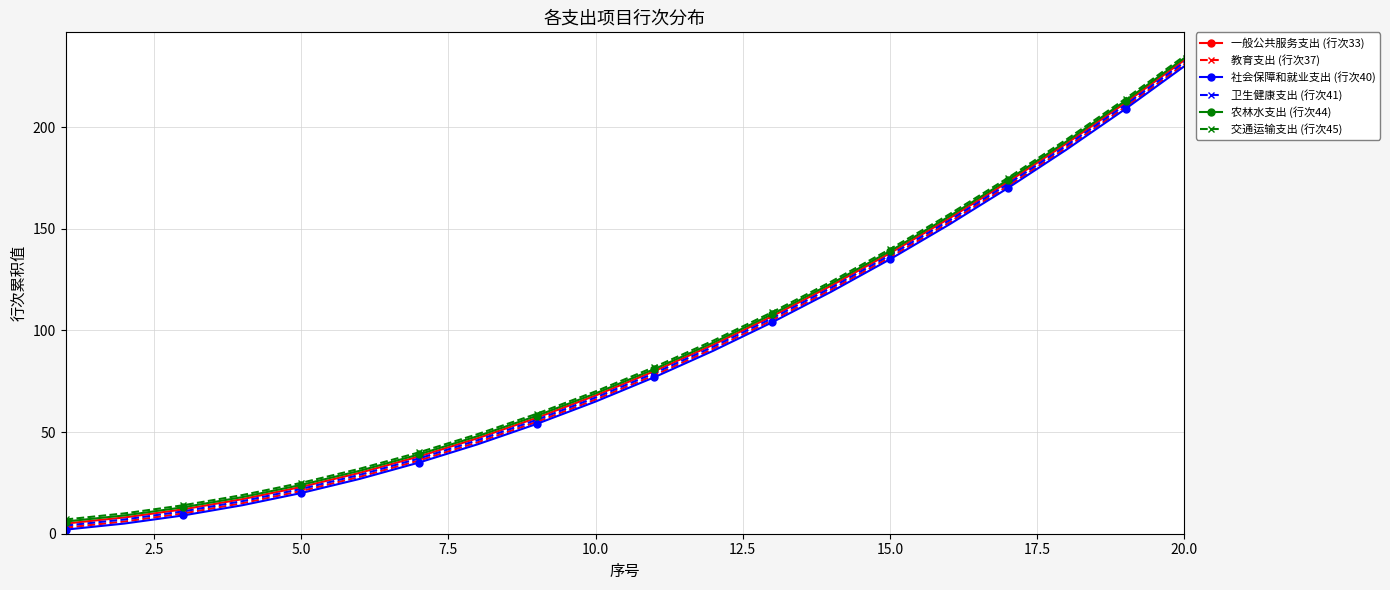

What is the greatest value displayed?

235